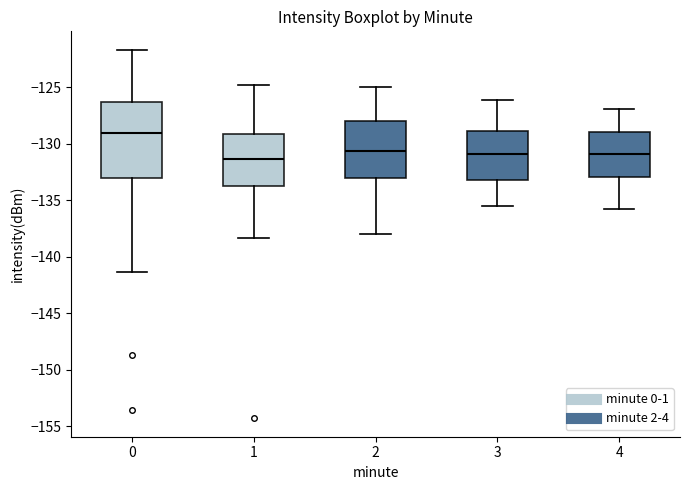

Reading left to right, transcribe this box plot: for each box, give where its median line is, the range the box spans, and where its two whiskers end, as read against the y-axis. The values are not printed on the chart, so give them approximately, as read against the axis.

0: median -129.0, box -133.0 to -126.5, whiskers -141.5 to -121.5
1: median -131.5, box -134.0 to -129.0, whiskers -138.5 to -125.0
2: median -130.5, box -133.0 to -128.0, whiskers -138.0 to -125.0
3: median -131.0, box -133.0 to -129.0, whiskers -135.5 to -126.0
4: median -131.0, box -133.0 to -129.0, whiskers -136.0 to -127.0